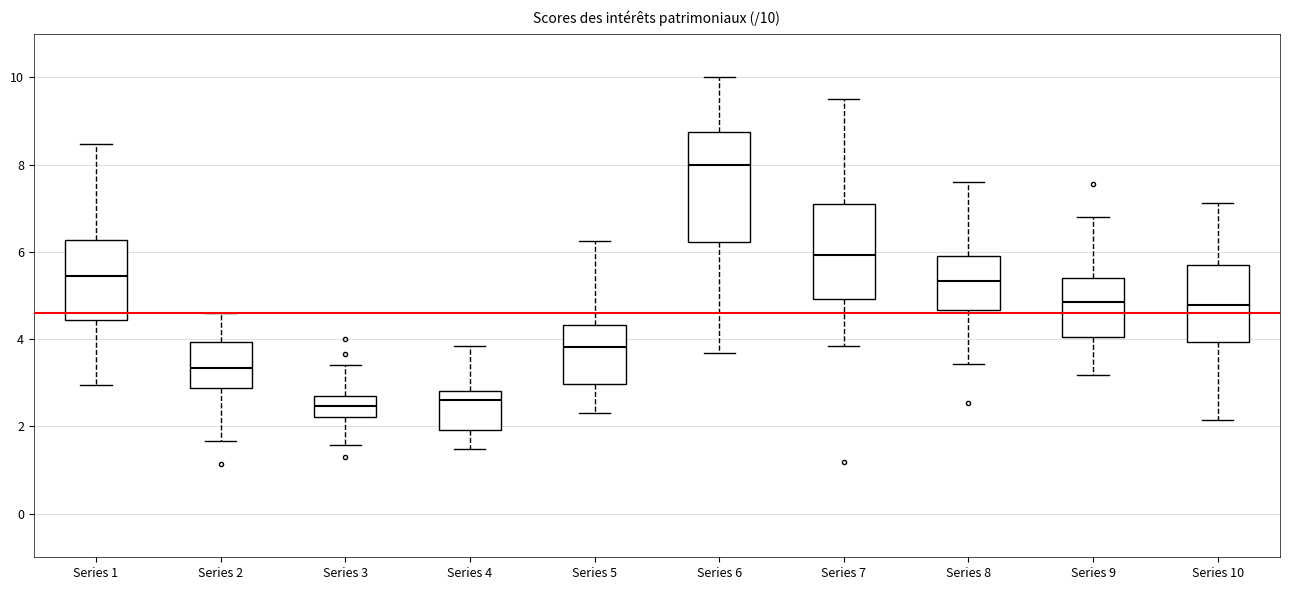

Which box is the tallest, from its lower edge to its upper edge?

Series 6